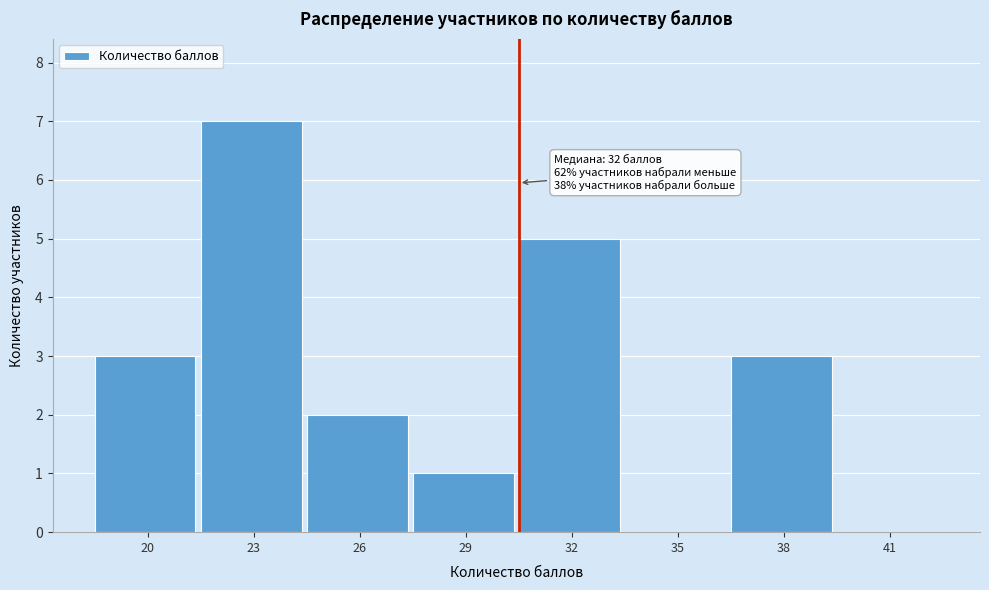

Reading left to right, what are all the values shown in this chart?

20=3	23=7	26=2	29=1	32=5	35=0	38=3	41=0